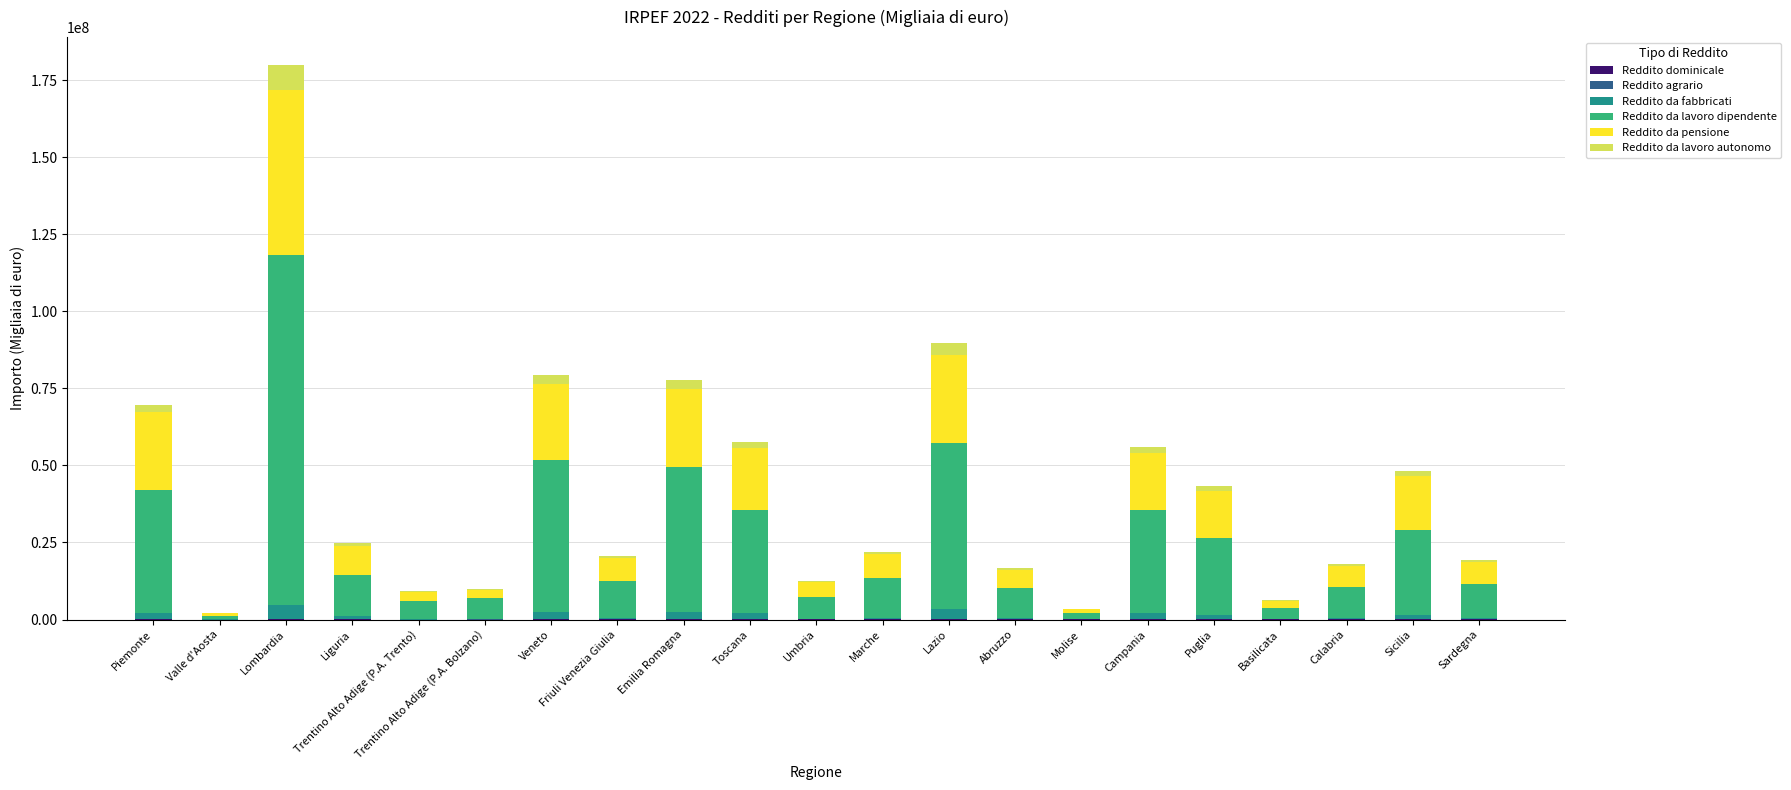

At which category is the sum across all series the highest?

Lombardia